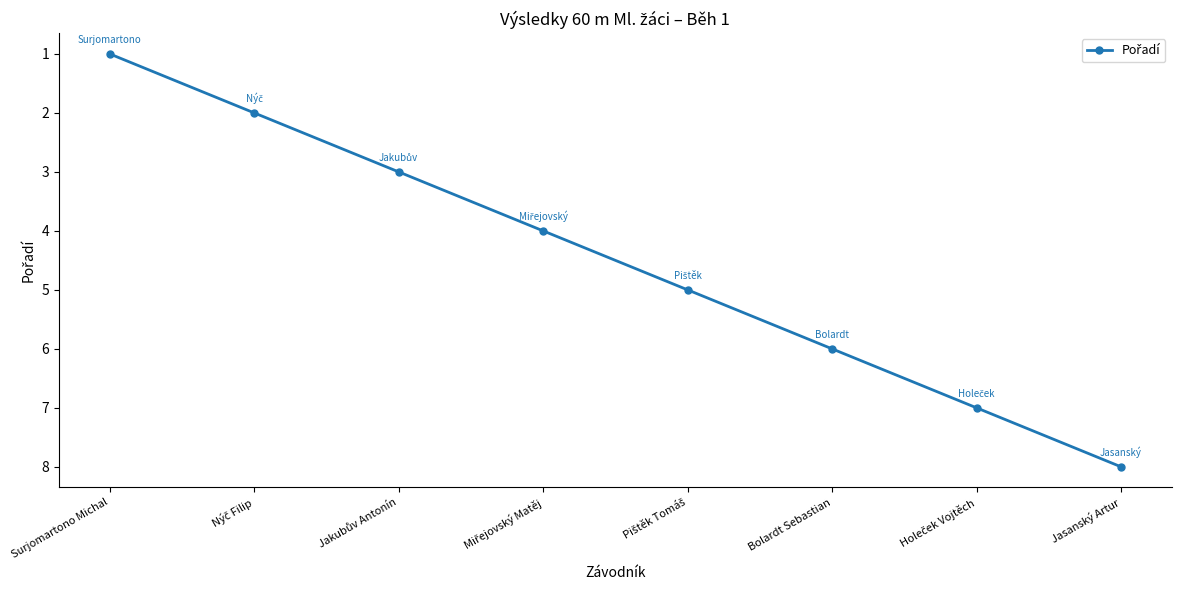

How many values are between 3 and 7?

5